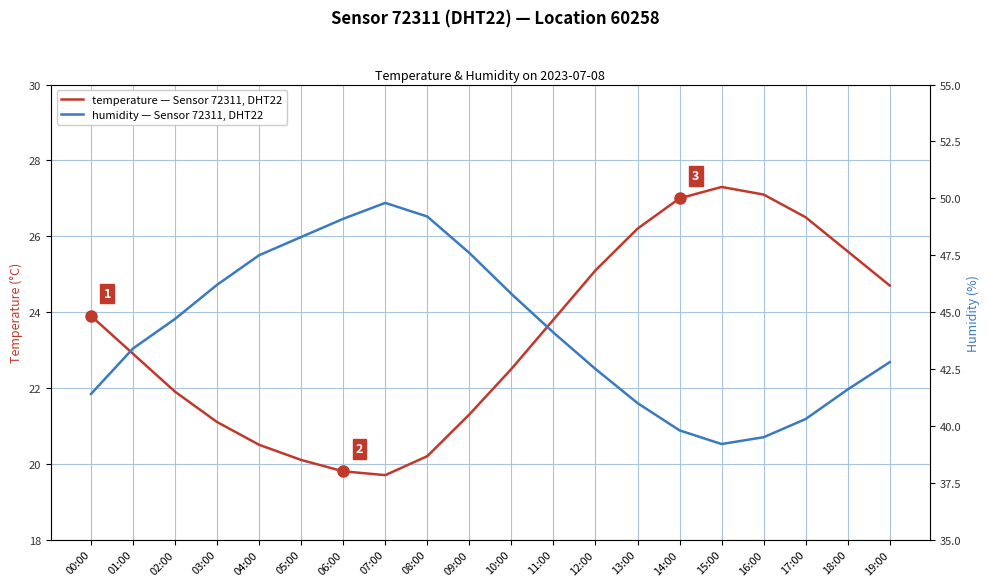

How many interior local valleys does the temperature series have?

1